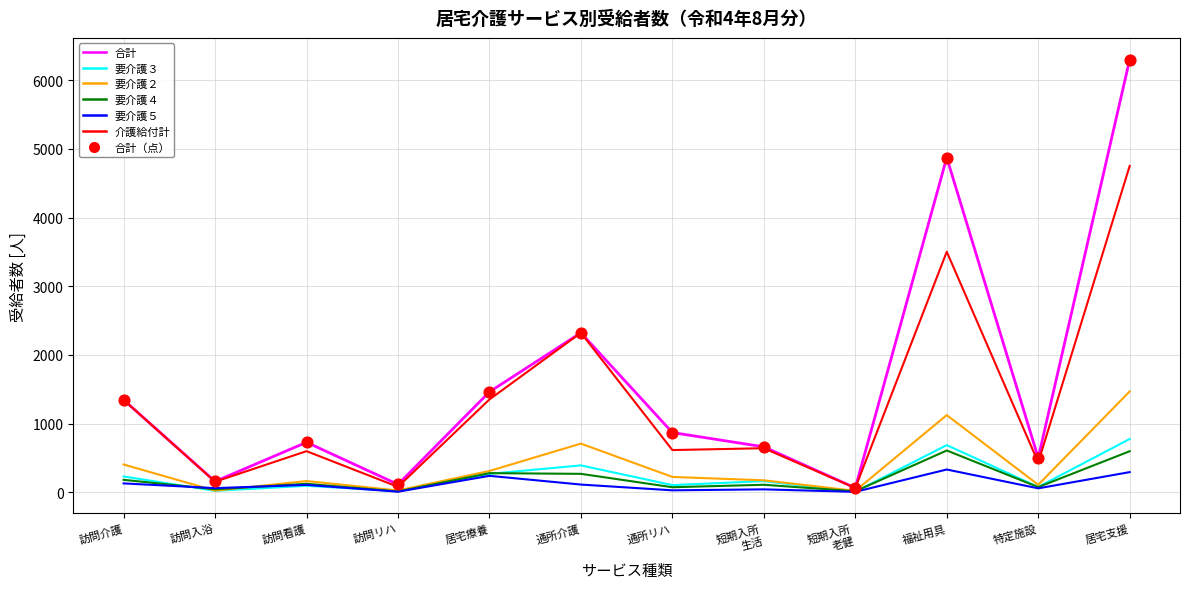

Where is 介護給付計 nearest to the value 2407?

通所介護